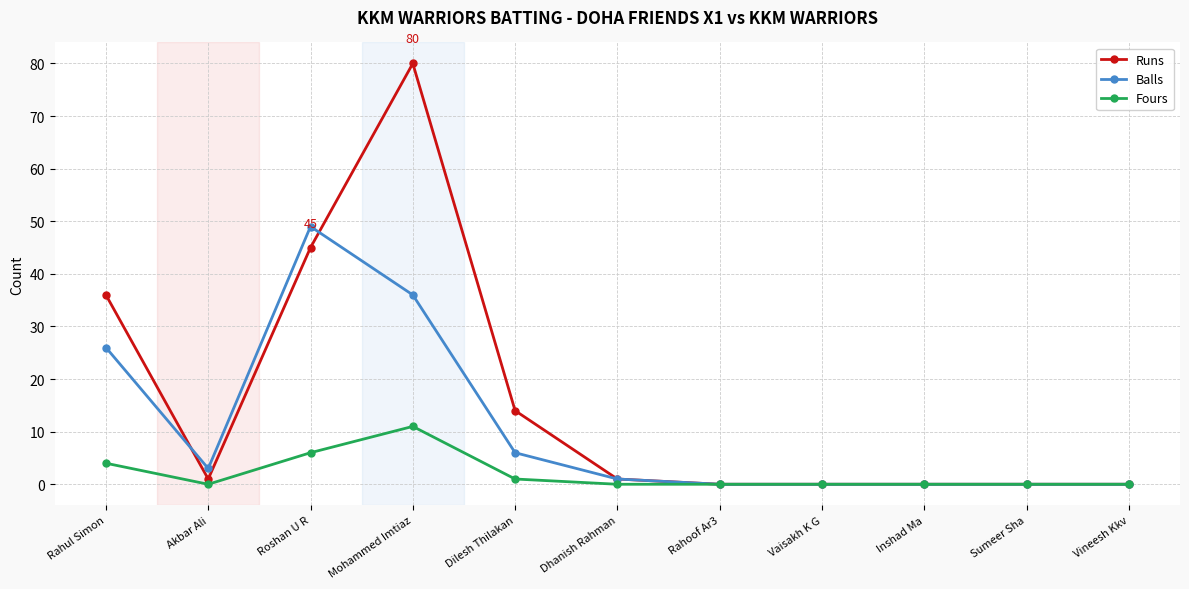

Which series has the largest total across all categories?

Runs